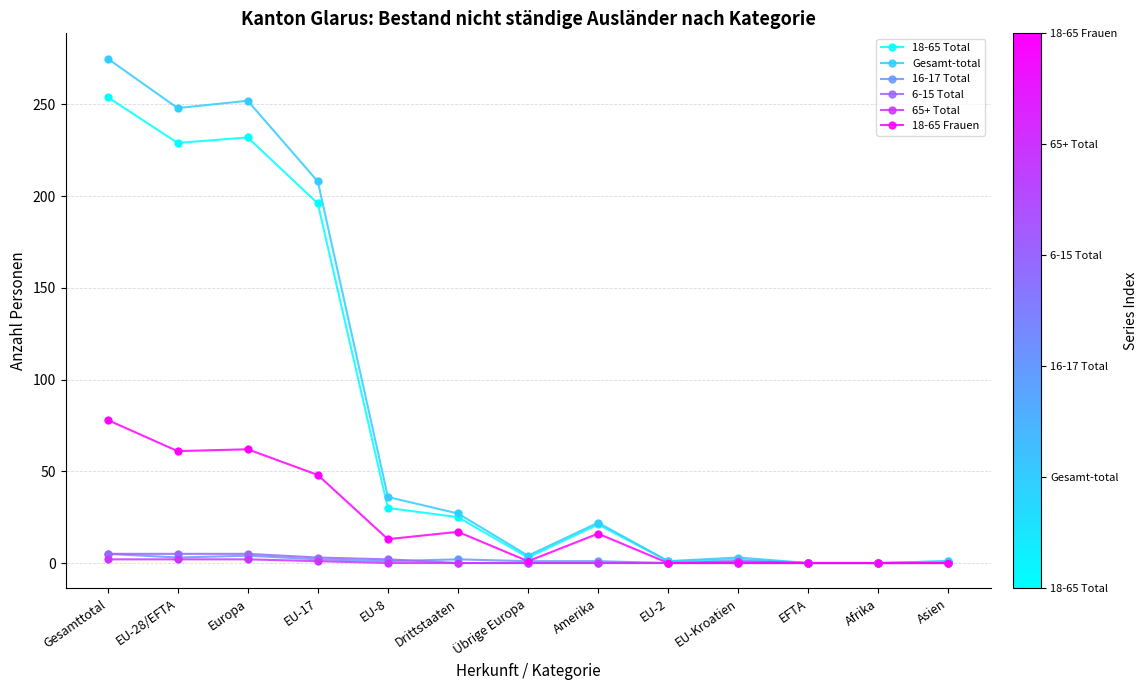

At how many categories does at least one series exceed 33?

5